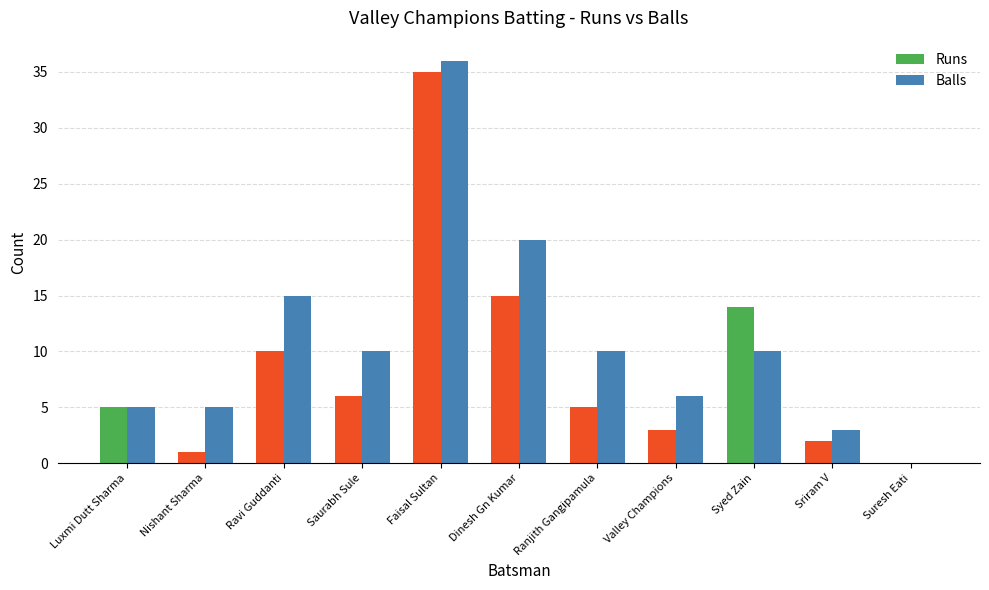

Reading right to left, what are all the values shown in this chart?

Runs: 0	2	14	3	5	15	35	6	10	1	5
Balls: 0	3	10	6	10	20	36	10	15	5	5